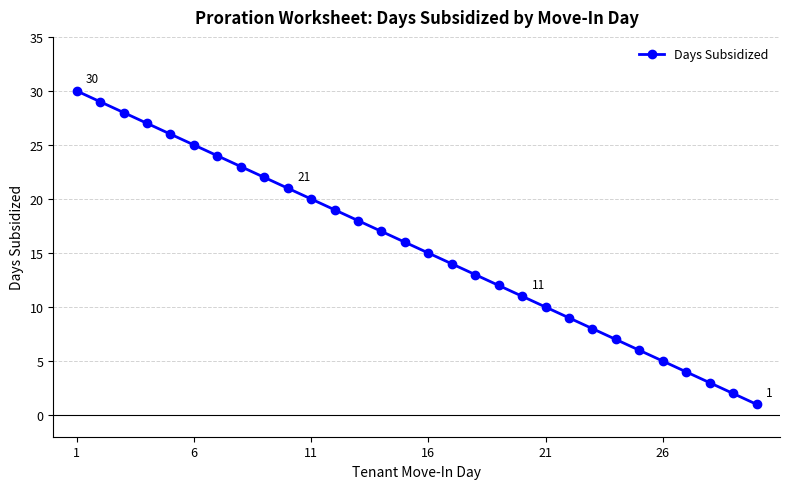

How many data points are less than 16?

15